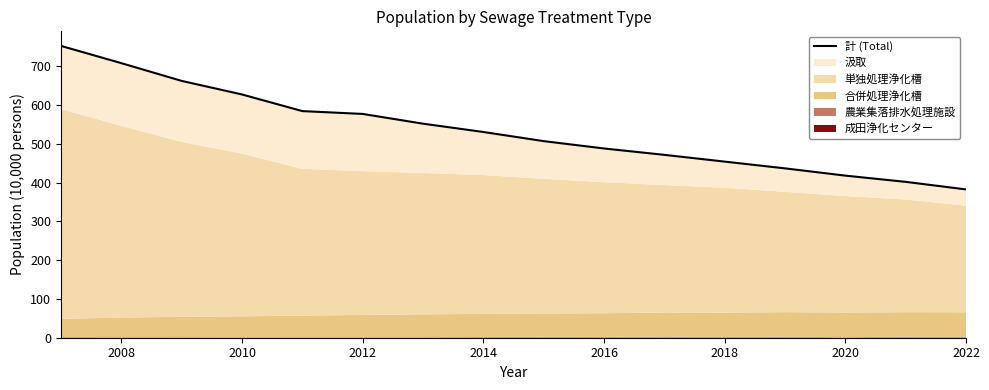

What is the ratio of the value at 2008 to the value at 2022?

1.9